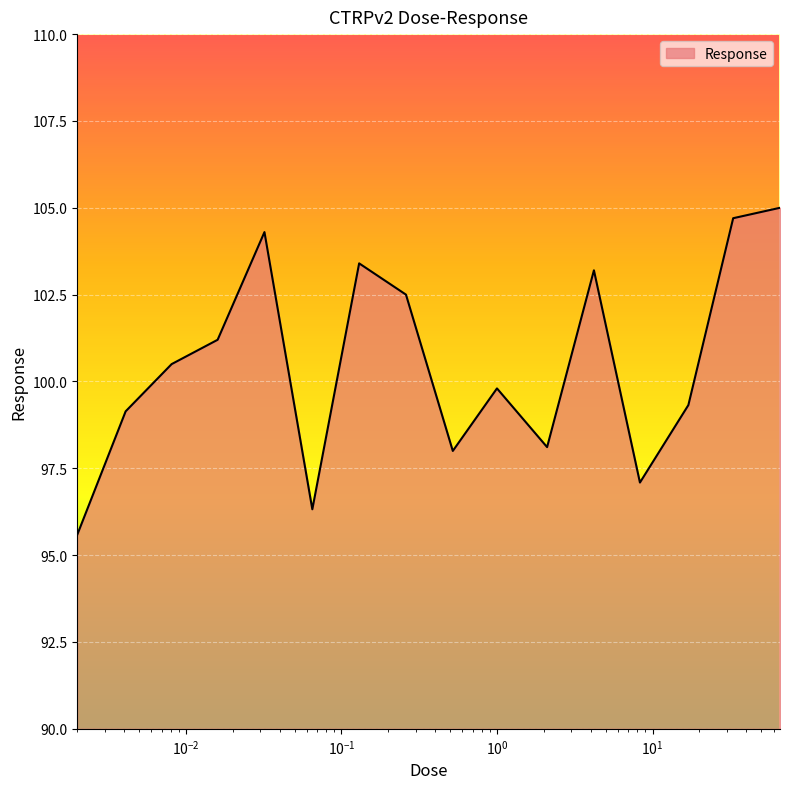

What is the average value?

100.5